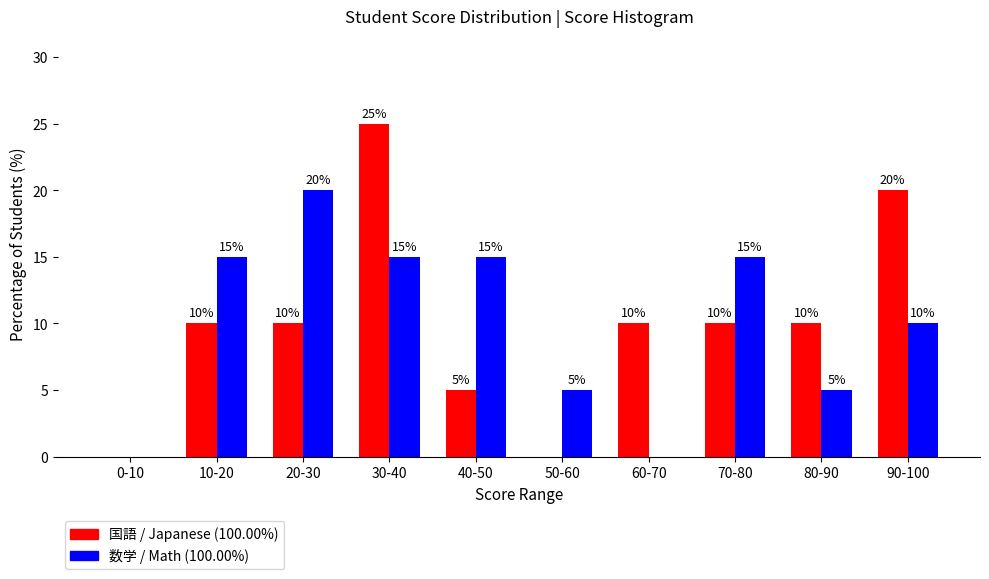

Reading left to right, list all the values displayed in this chart.

国語 / Japanese (100.00%): 0-10=0	10-20=10	20-30=10	30-40=25	40-50=5	50-60=0	60-70=10	70-80=10	80-90=10	90-100=20
数学 / Math (100.00%): 0-10=0	10-20=15	20-30=20	30-40=15	40-50=15	50-60=5	60-70=0	70-80=15	80-90=5	90-100=10